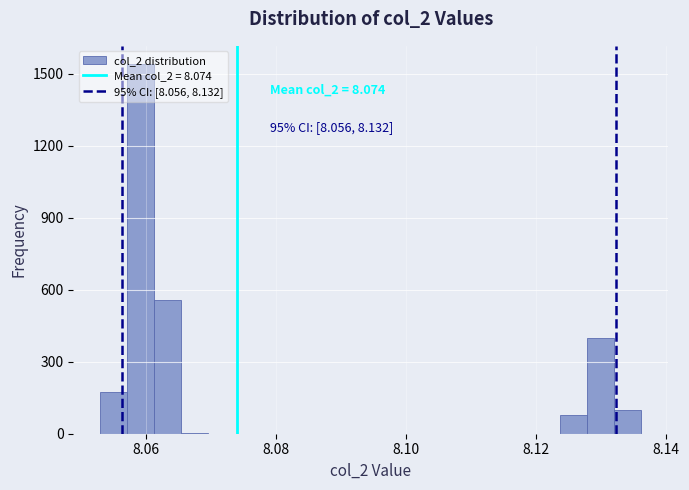

Read against the x-axis, roughly where is the centre of the tallest bar?

8.060